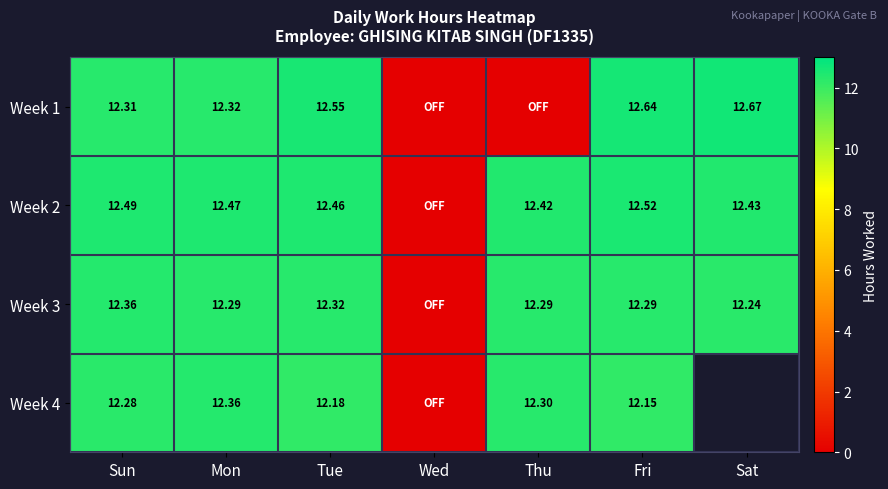

Is the value of Week 1 at Tue greater than the value of Week 2 at Sat?

Yes